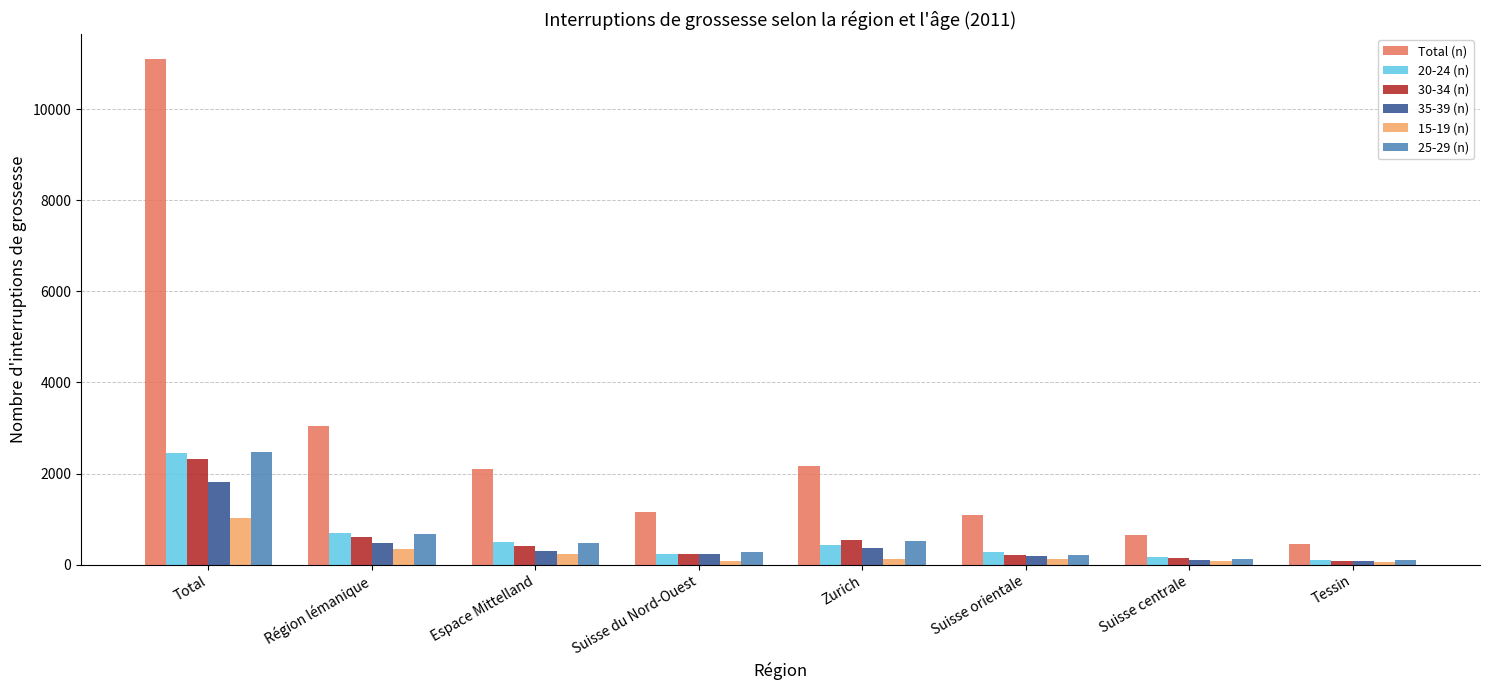

At which label does 35-39 (n) reach its peak?

Total